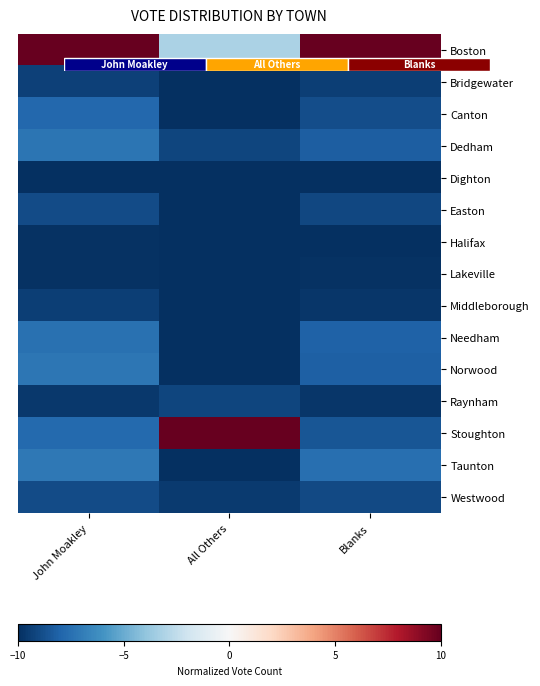

Is it true that Stoughton equals -7.8 at John Moakley?

True